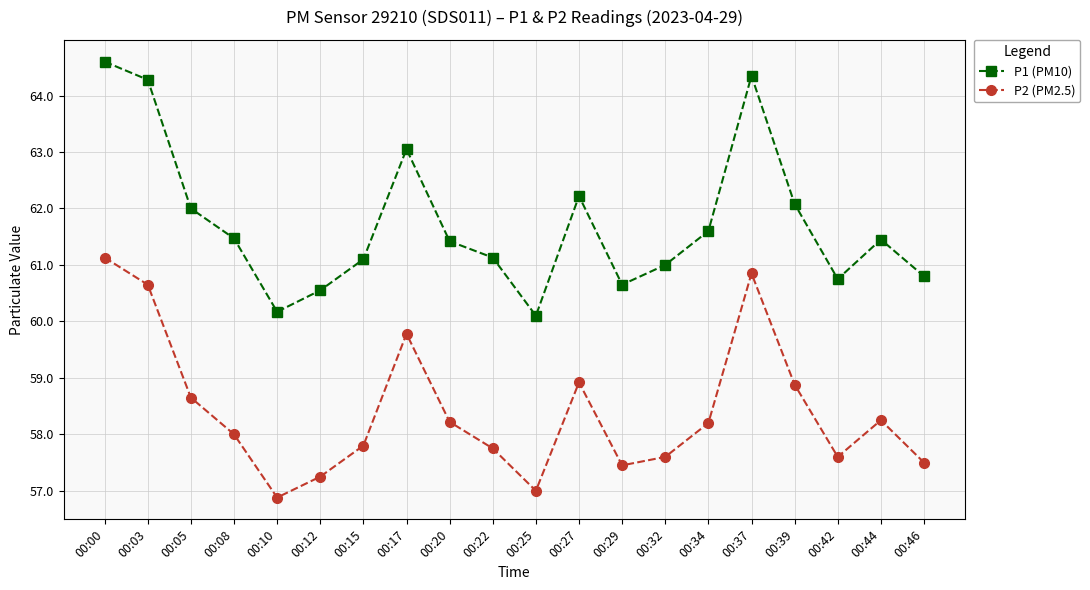

Is the value of P2 (PM2.5) at 00:29 greater than the value of P1 (PM10) at 00:10?

No